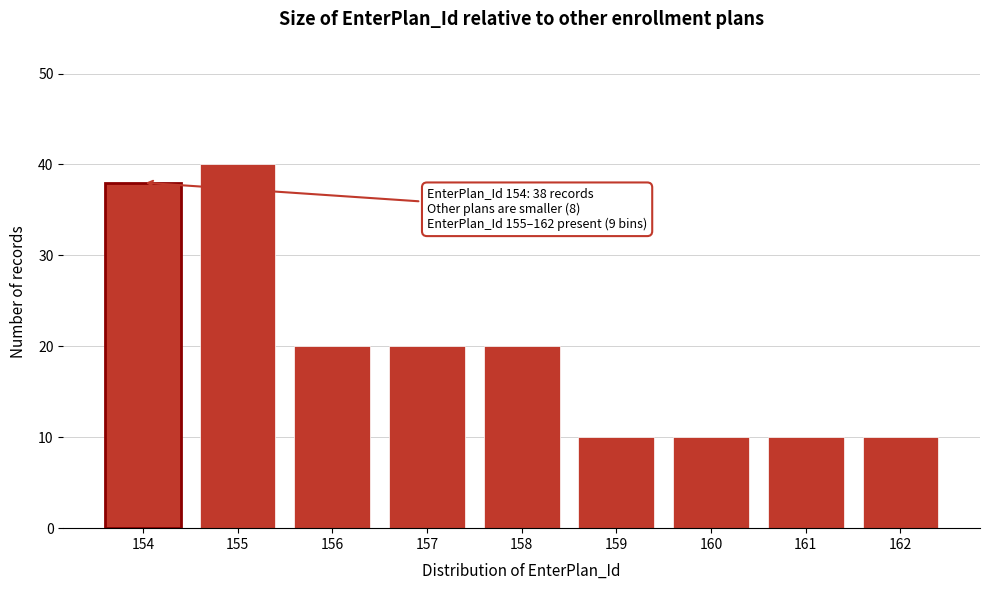

Reading left to right, transcribe all the data shown in this chart.

154=38	155=40	156=20	157=20	158=20	159=10	160=10	161=10	162=10